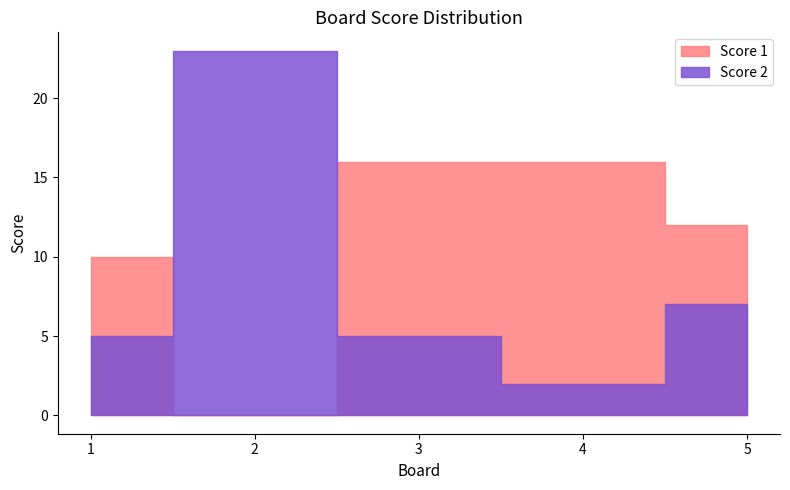

What is the sum of all Score 1 values?

54